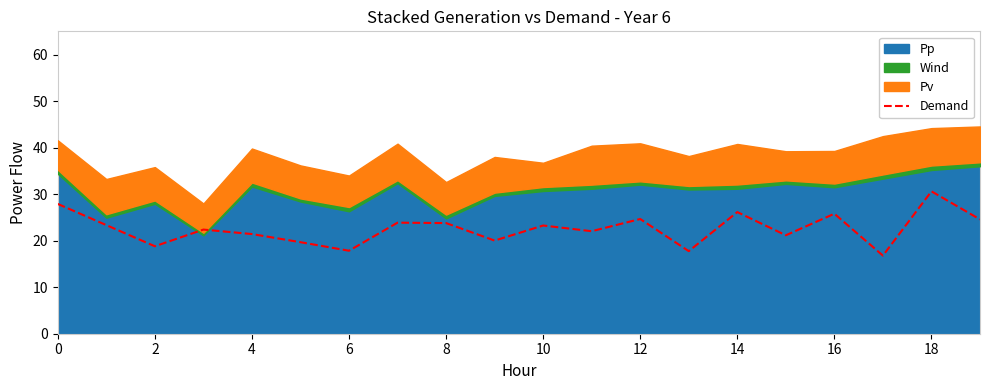

Does the chart display data point markers on the line(s)?

No